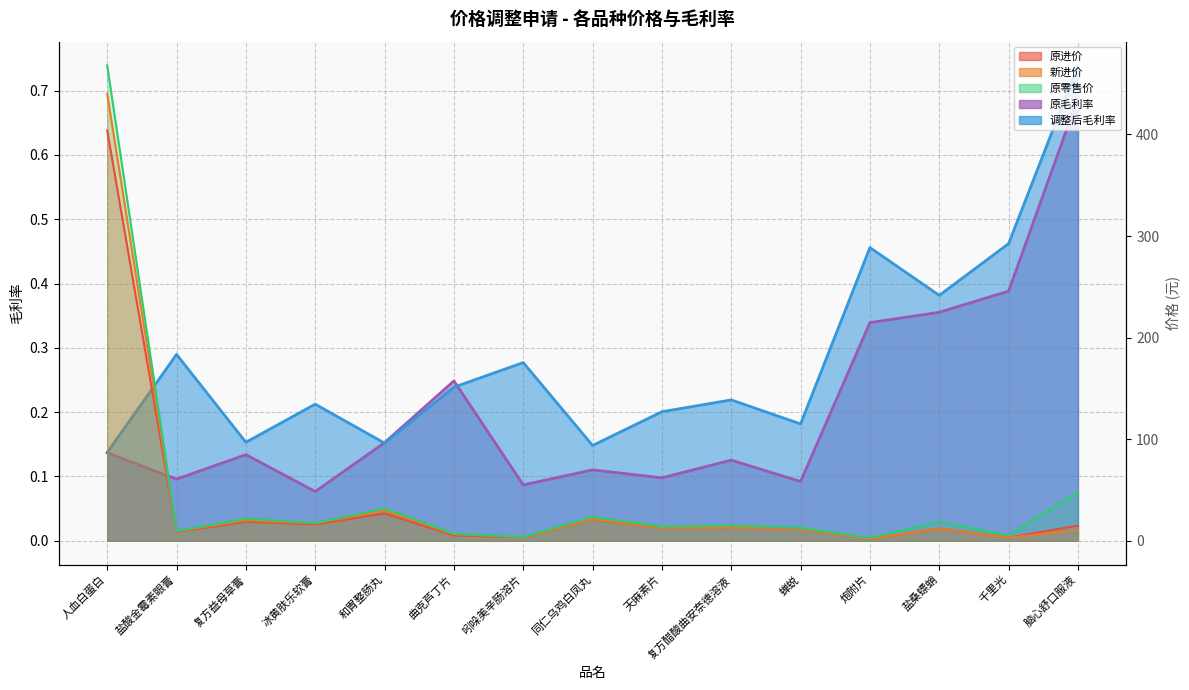

What is the total value across all series at 同仁乌鸡白凤丸?

65.9